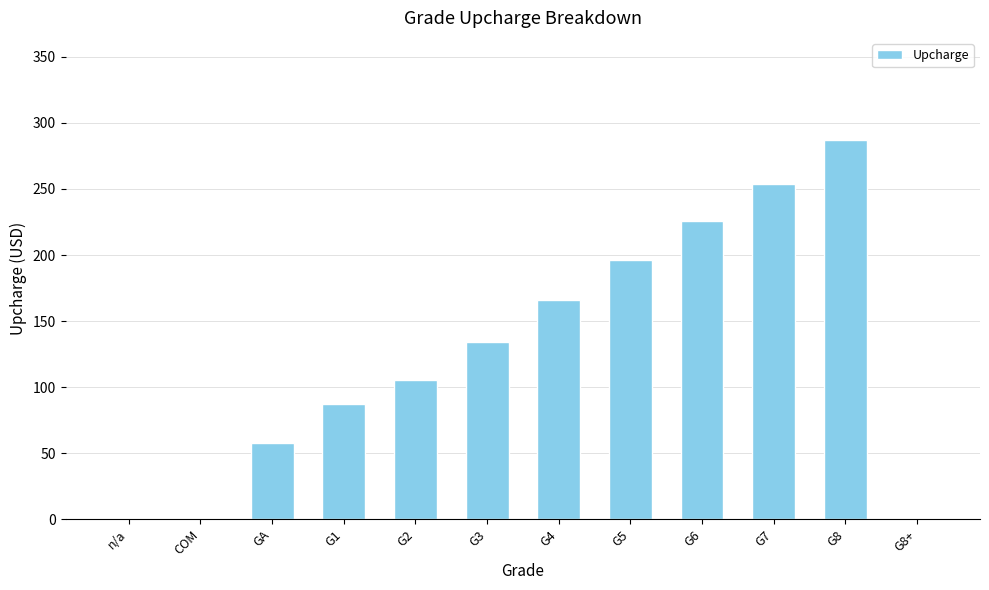

Is it true that the value at COM is 0?

True